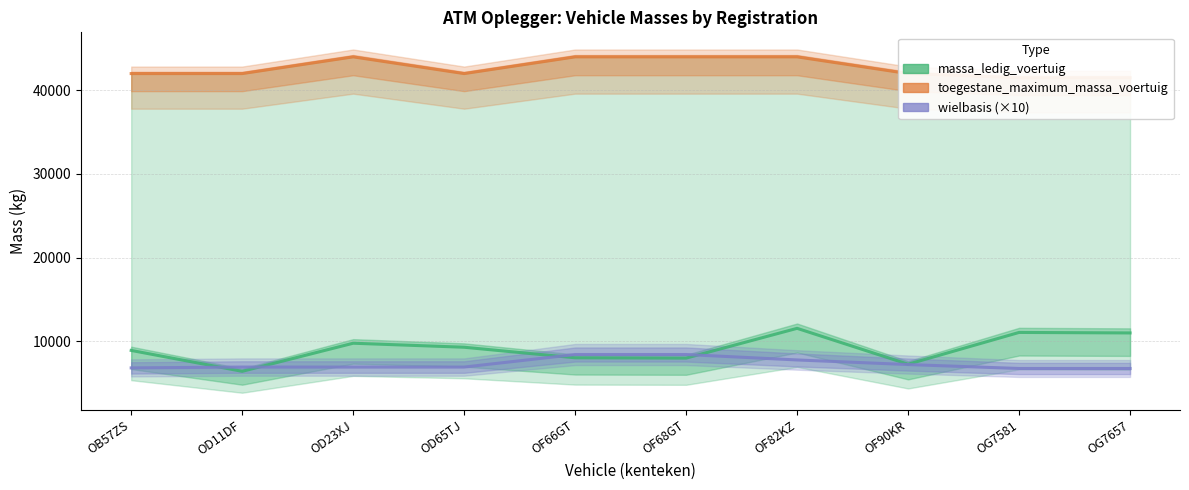

Where is the first local maximum for toegestane_maximum_massa_voertuig?

OD23XJ